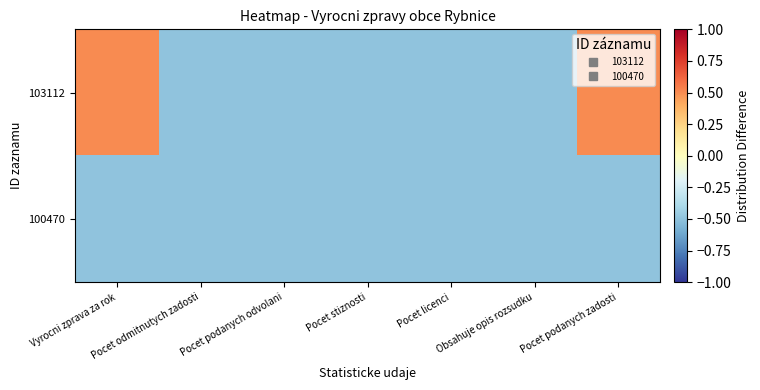

How many series are shown in this chart?

2